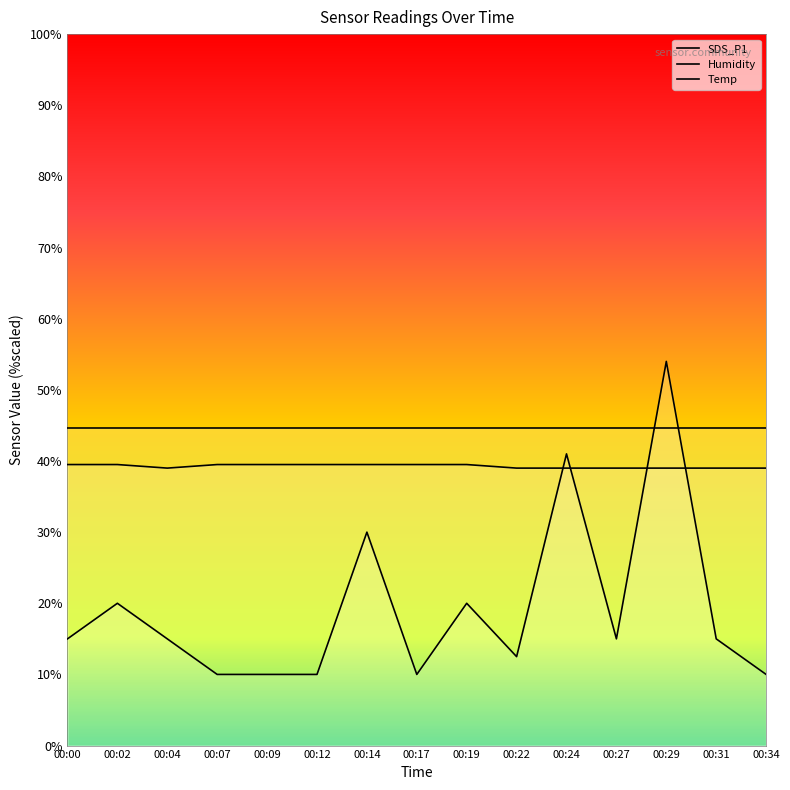

Is the value of SDS_P1 at 00:34 greater than the value of Humidity at 00:24?

No